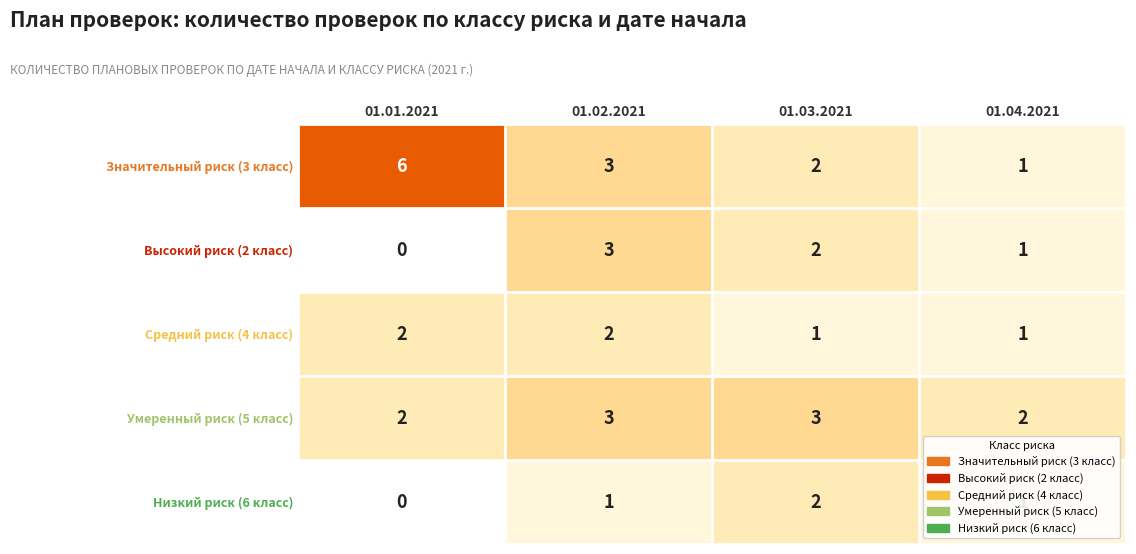

Where does the Высокий риск (2 класс) series first go above 2?

01.02.2021